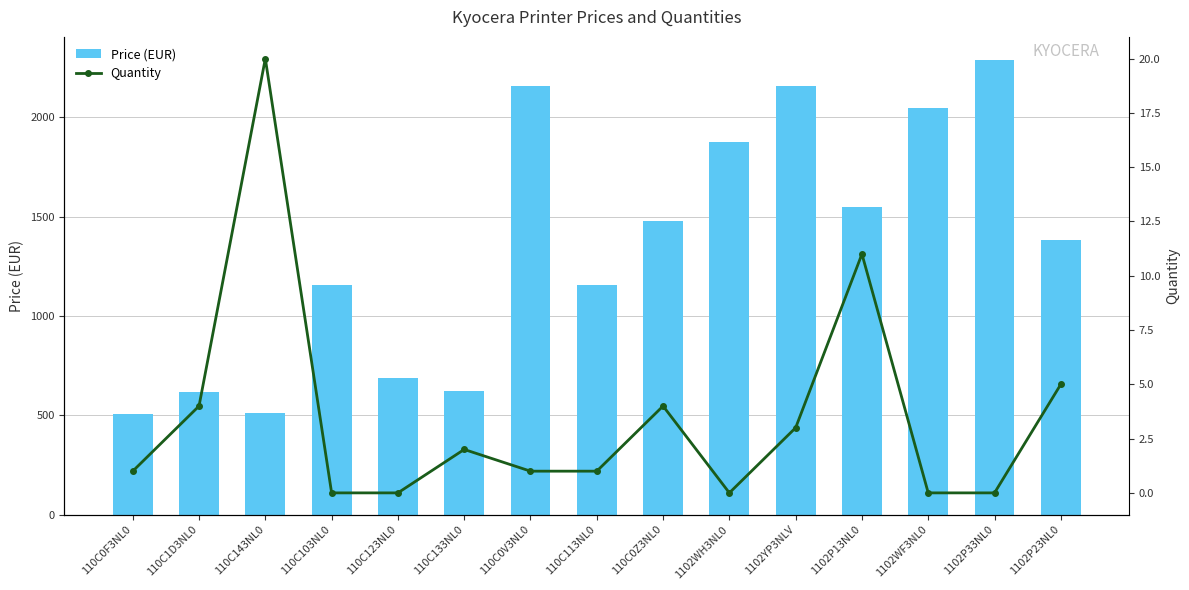

What is the difference between the highest and lowest values at 1102P13NL0?

1538.2